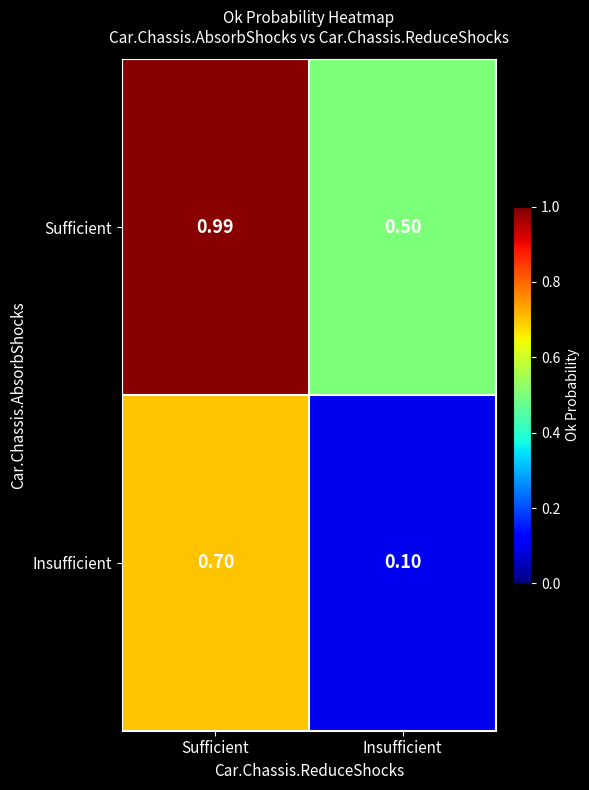

Which series changed the most between Sufficient and Insufficient?

Insufficient